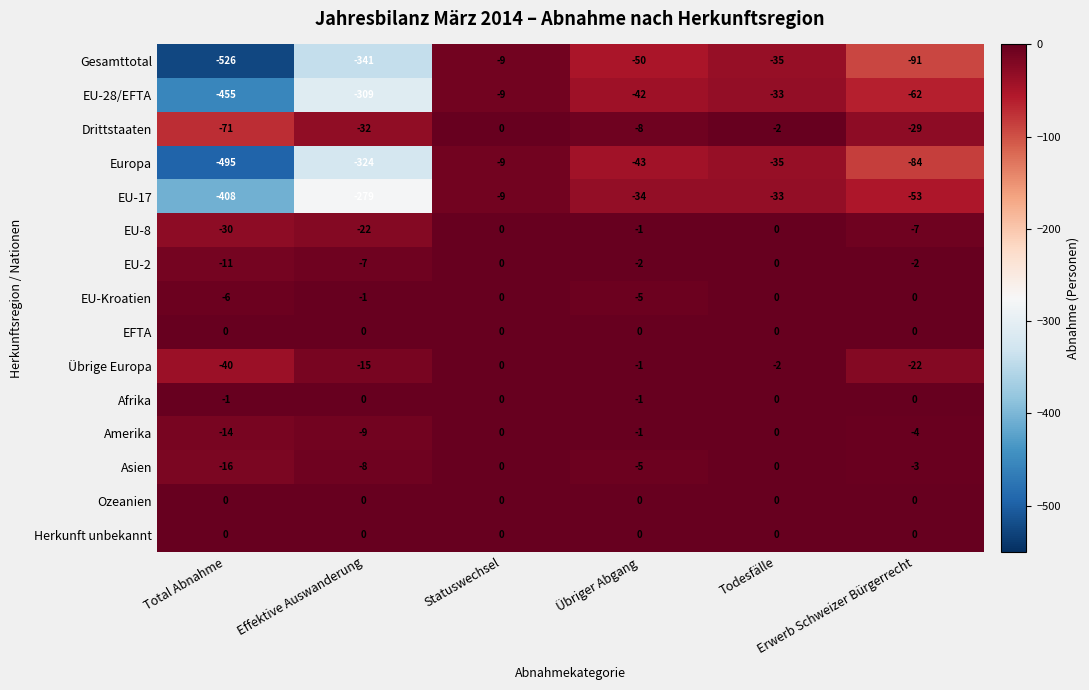

Which series has the widest spread of values?

Gesamttotal